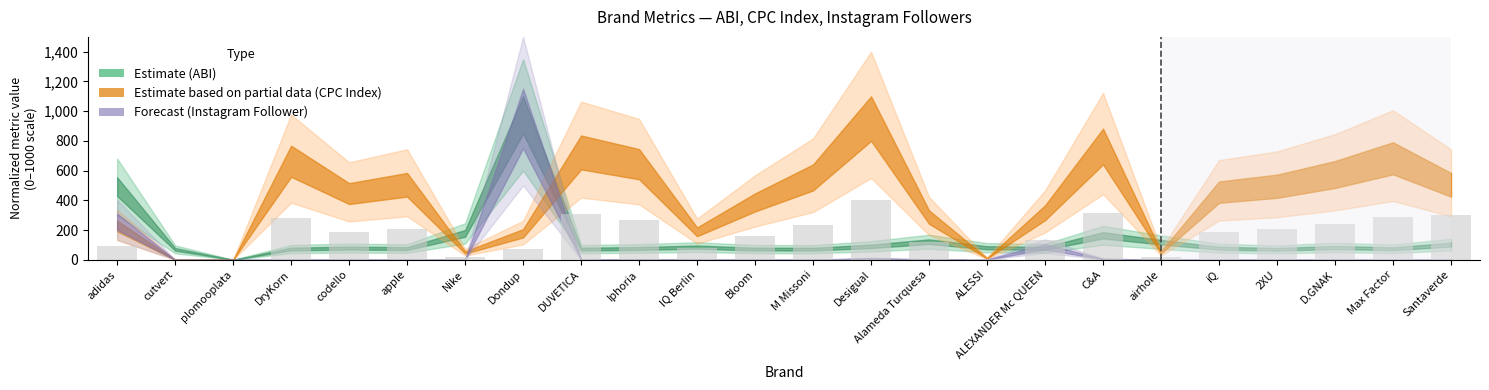

At which label does the data first exceed 189?

DryKorn